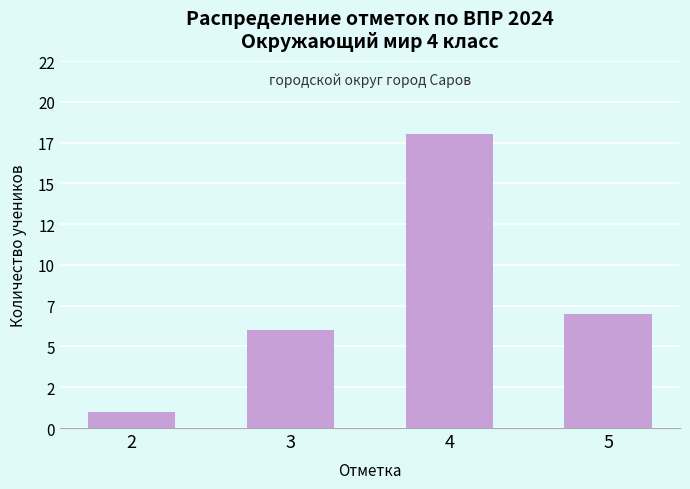

Are the bars horizontal?

No